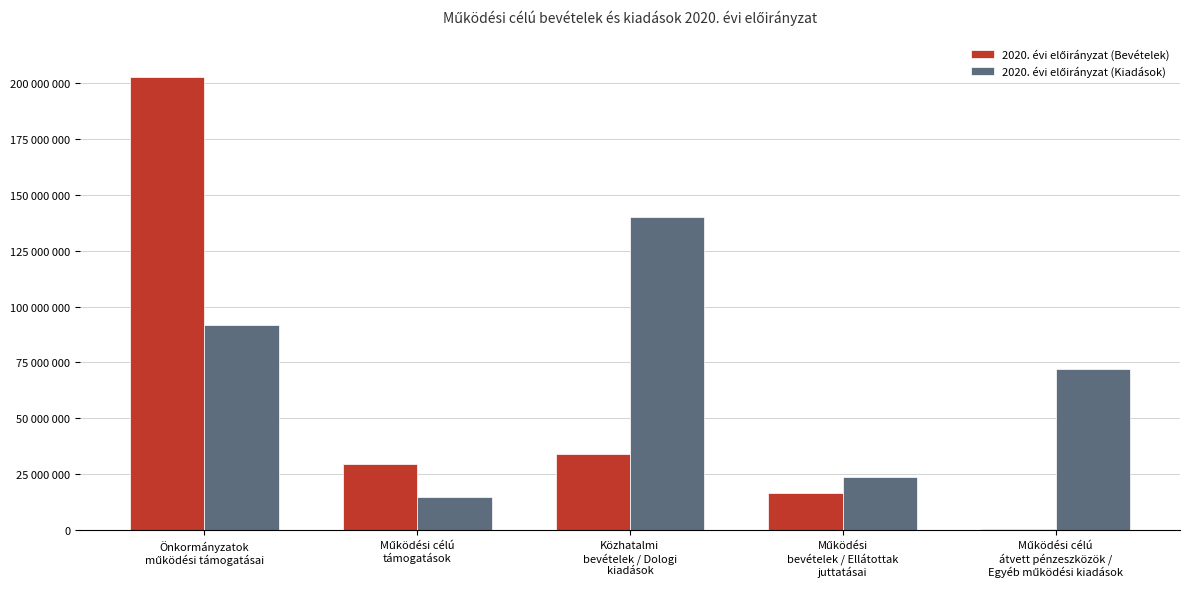

The value of 2020. évi előirányzat (Kiadások) at Működési célú
támogatások is 9238516. True or false?

False